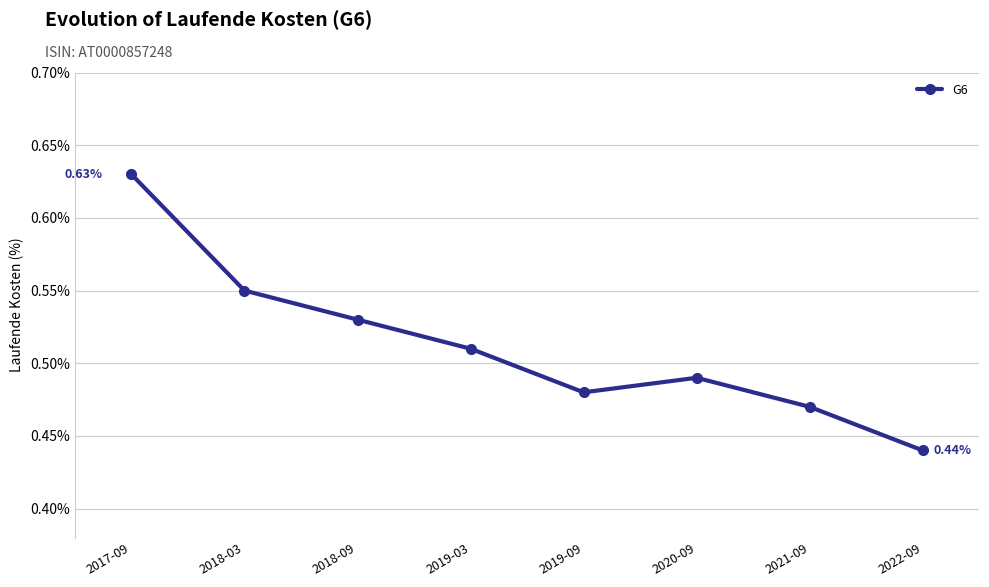

How many lines are shown in the chart?

1